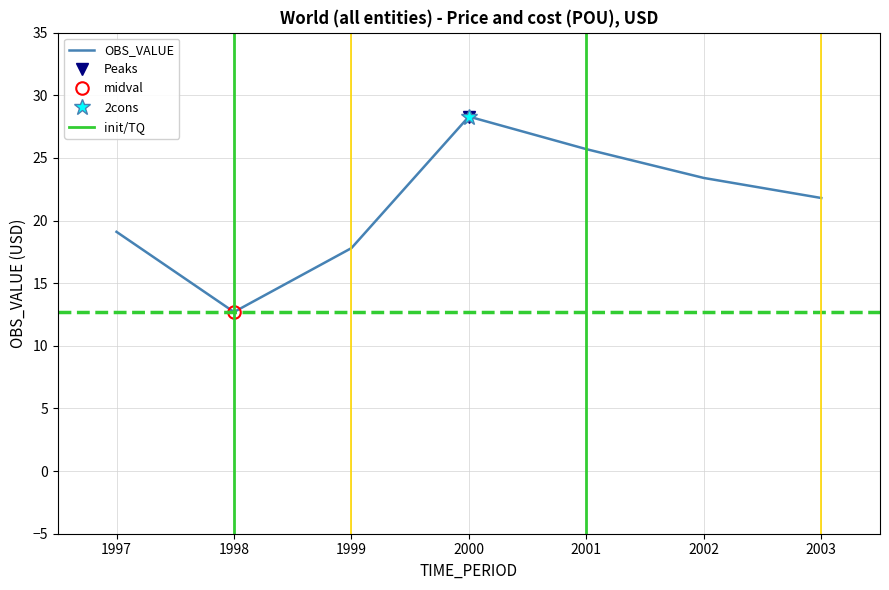

Reading left to right, extract all data points from this chart.

19.1	12.7	17.8	28.3	25.7	23.4	21.8